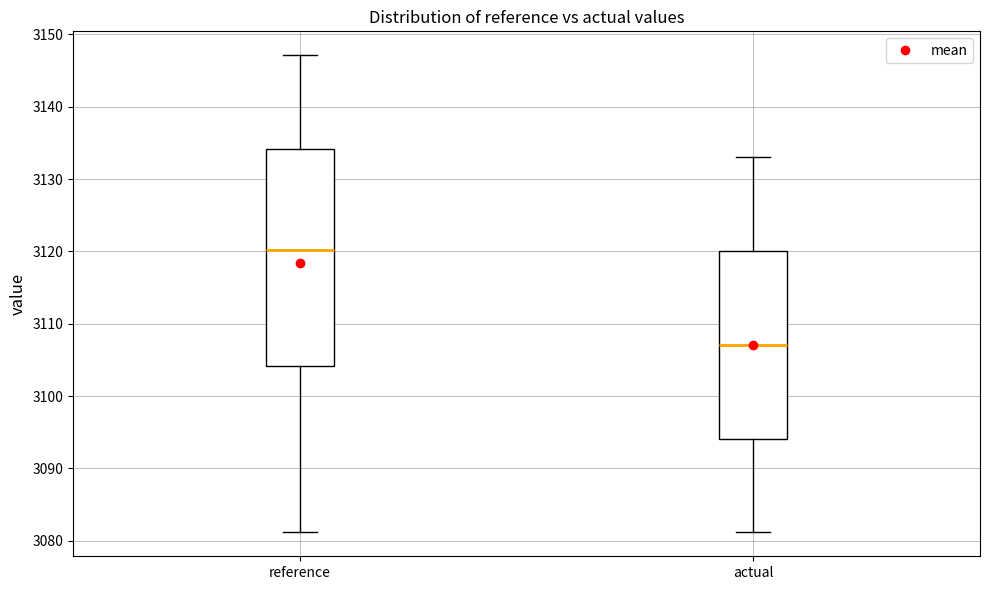

Which box is the tallest, from its lower edge to its upper edge?

reference